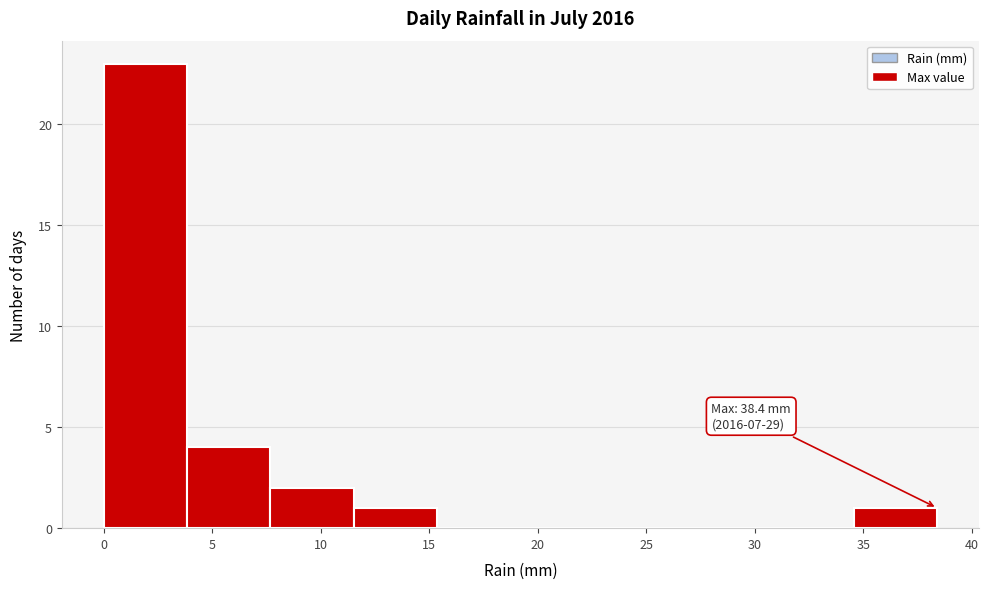

Which range on the x-axis has the tallest bar?

0.0 to 4.0